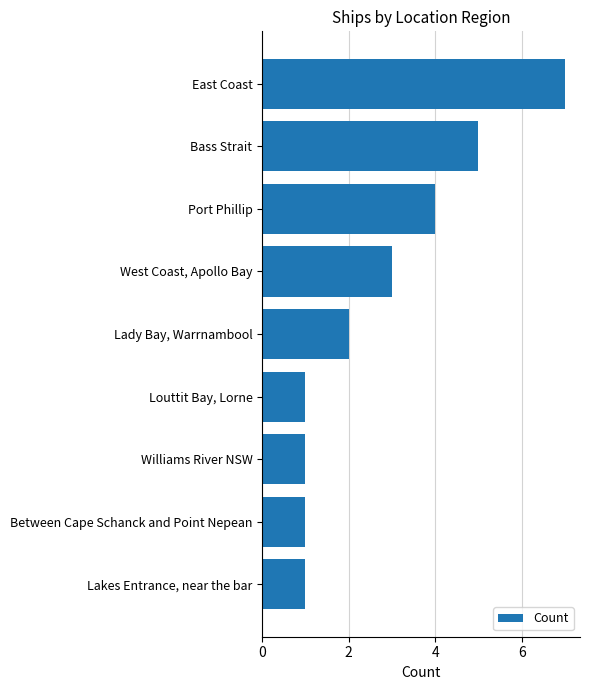

Which has a higher value, Between Cape Schanck and Point Nepean or East Coast?

East Coast